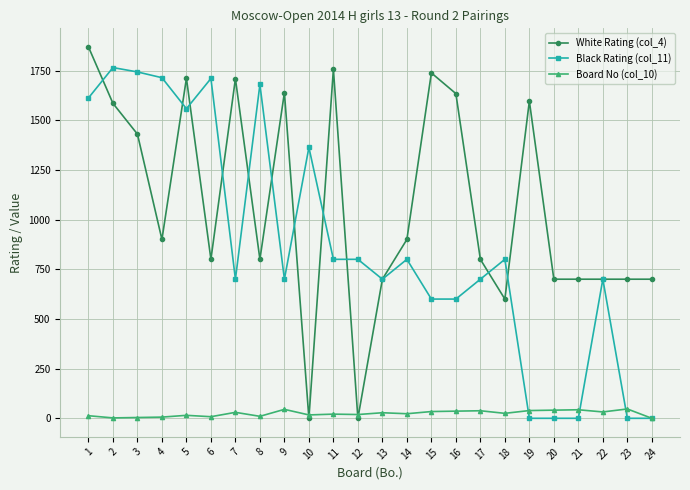

Which series has the widest spread of values?

White Rating (col_4)